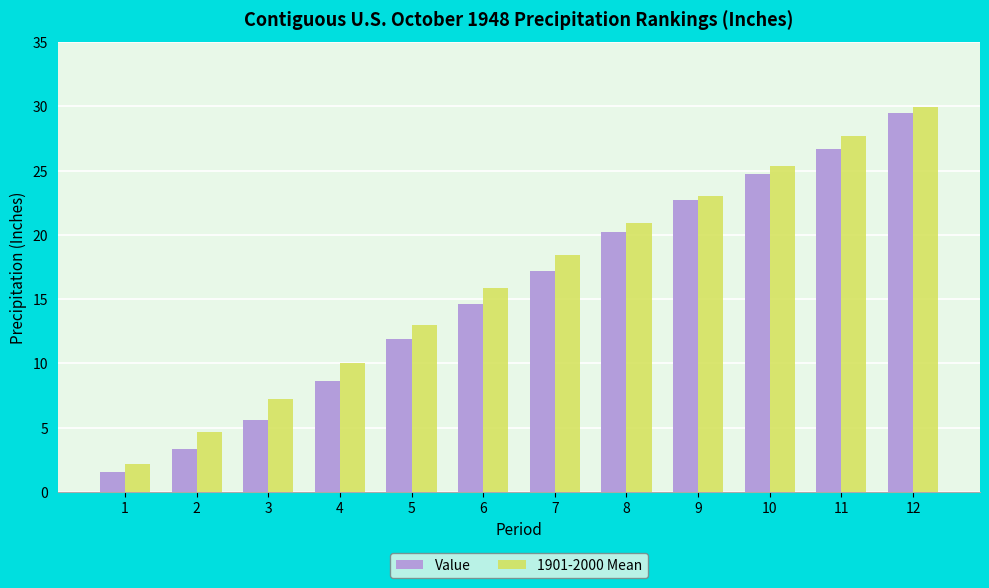

Reading left to right, extract all data points from this chart.

Value: 1.5	3.4	5.6	8.7	11.9	14.7	17.2	20.2	22.7	24.7	26.7	29.5
1901-2000 Mean: 2.2	4.7	7.3	10.1	13.0	15.9	18.4	20.9	23.0	25.4	27.7	29.9